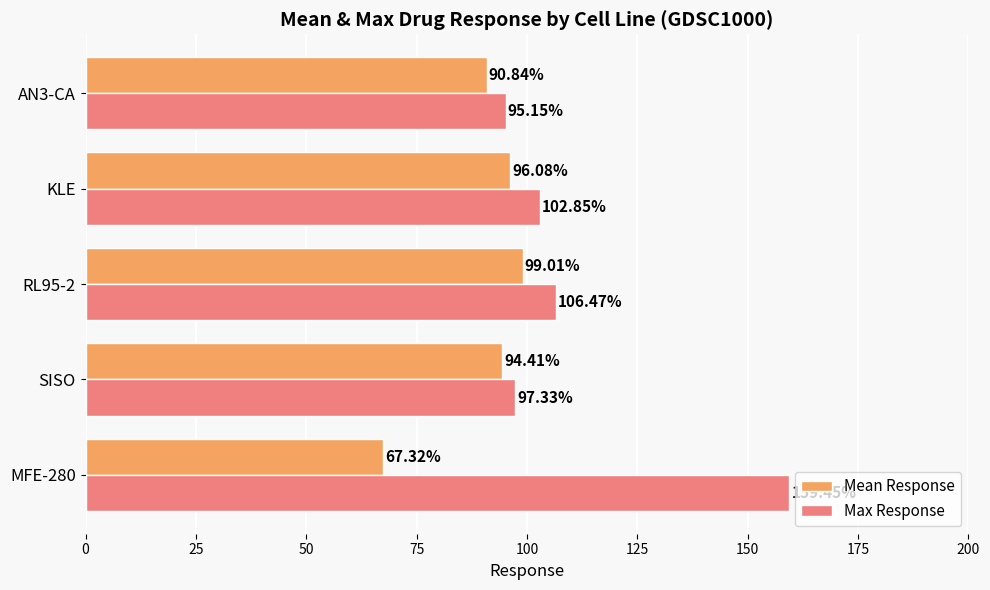

Which series has the largest range (max minus min)?

Max Response